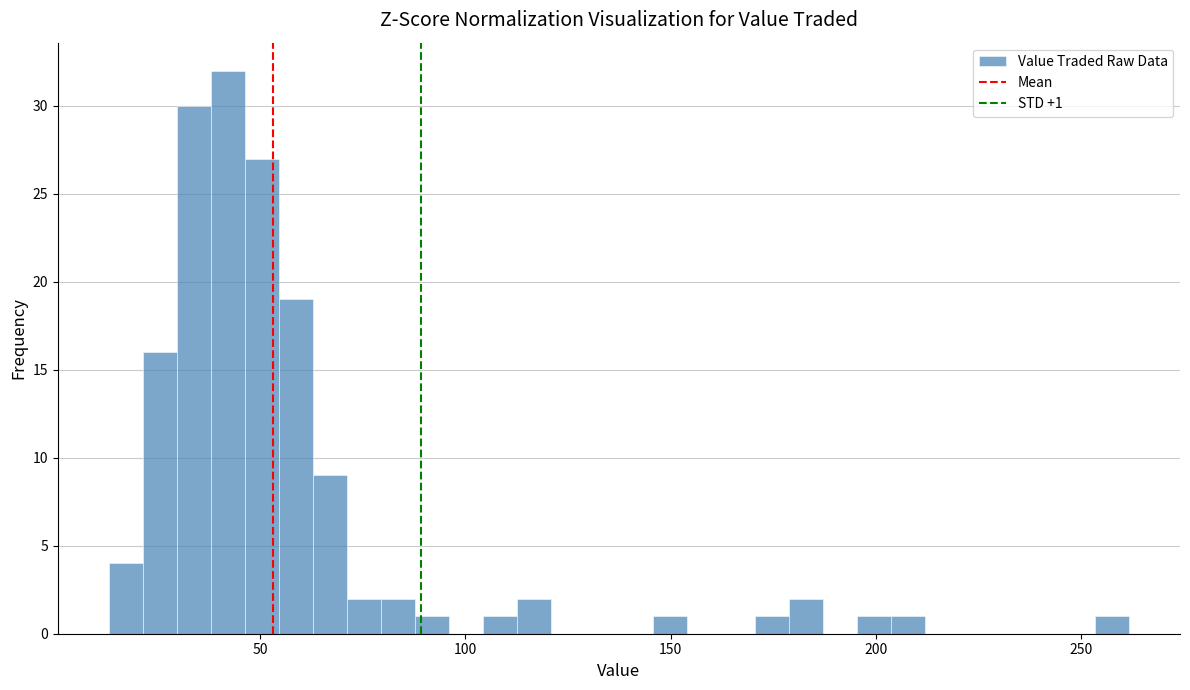

Around what value on the x-axis is the tallest bar? Give the approximate position of its centre, as read against the axis.

40